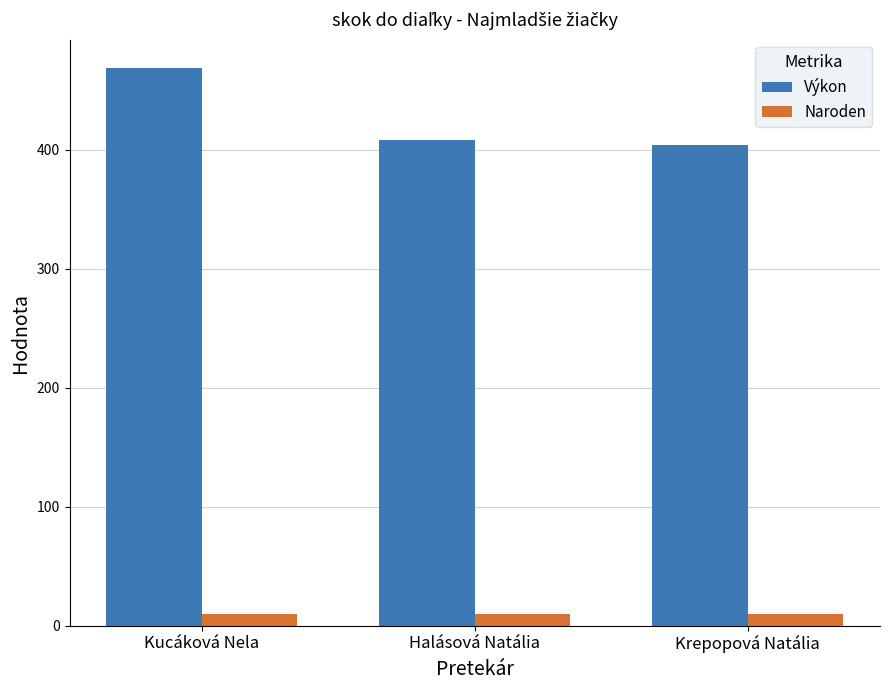

How many values in the Výkon series are below 408?

1